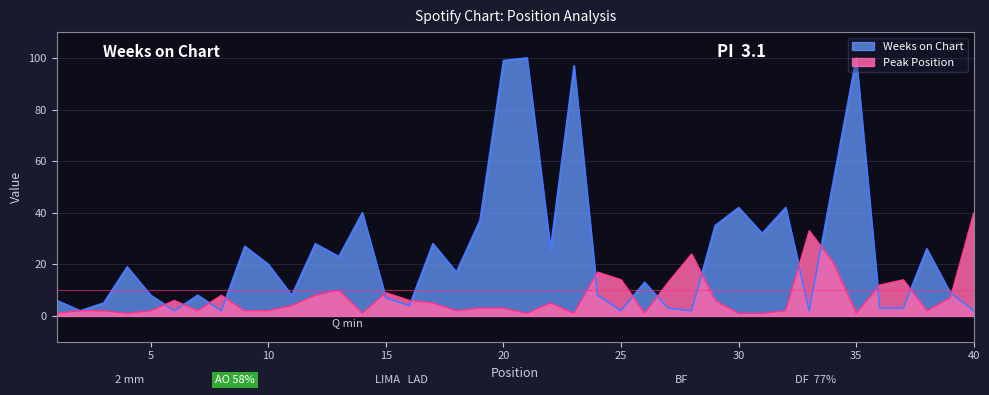

At which category does Peak Position reach its first local peak?

6